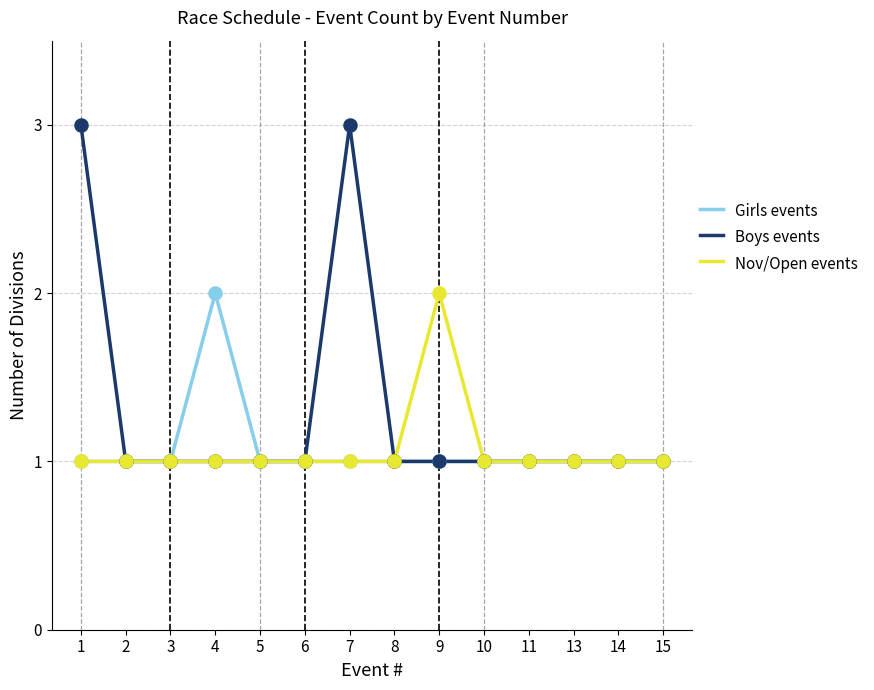

Which series has the largest total across all categories?

Boys events